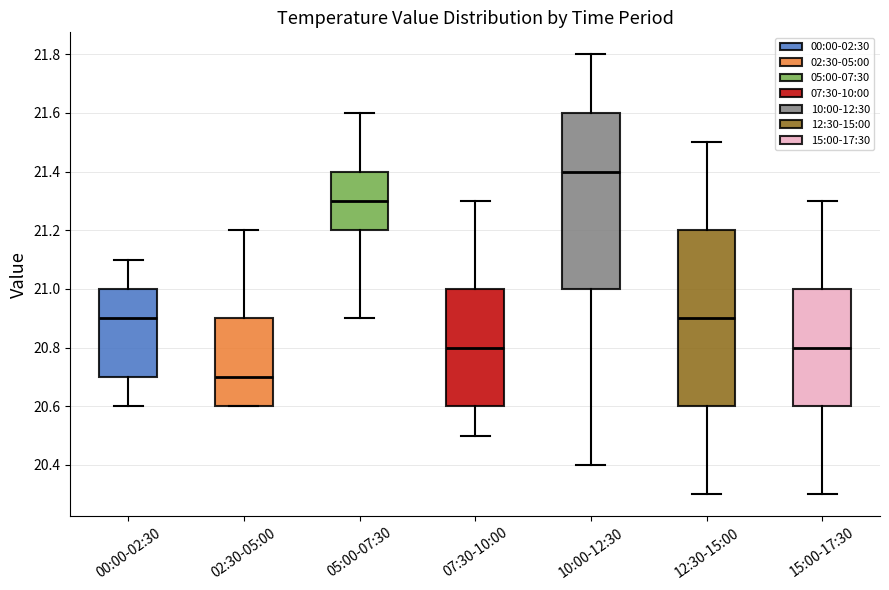

Which box has the highest median line?

10:00-12:30